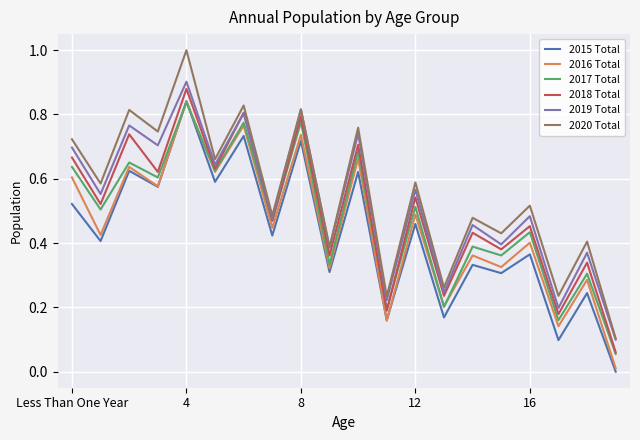

Which series has the widest spread of values?

2020 Total